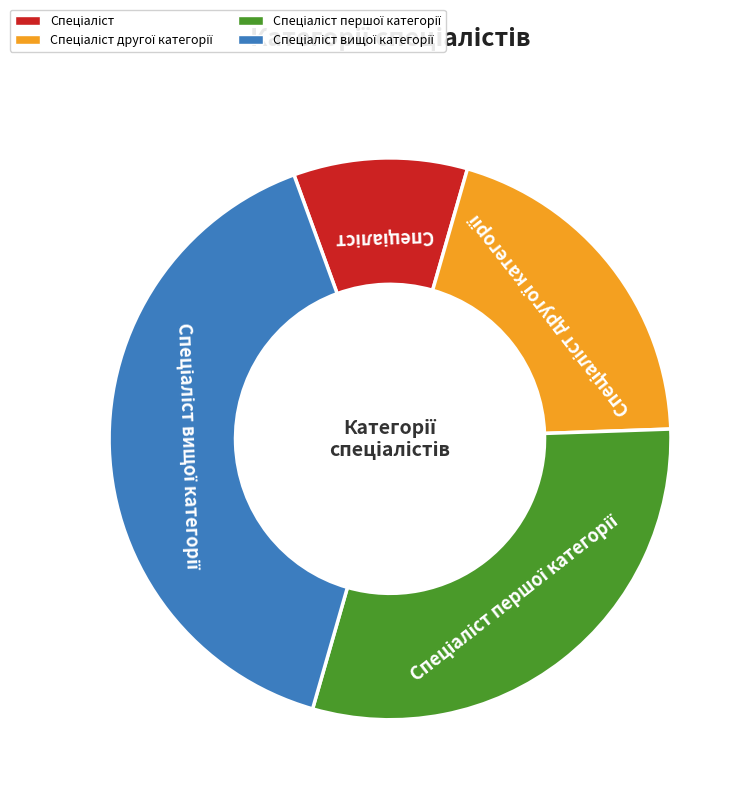

How many slices are in this pie chart?

4